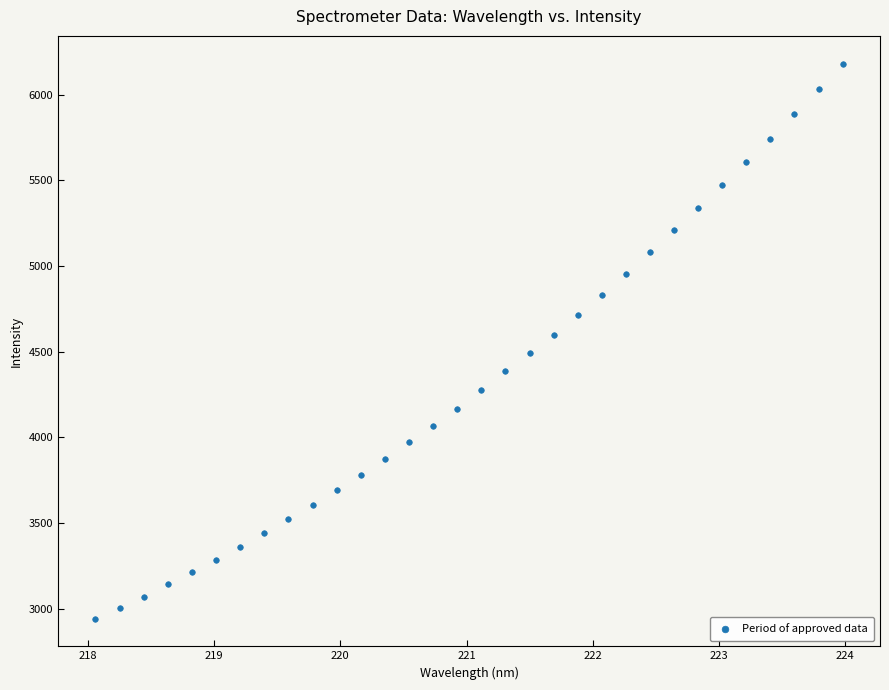

What is the range of X values (max minus min)?

5.9